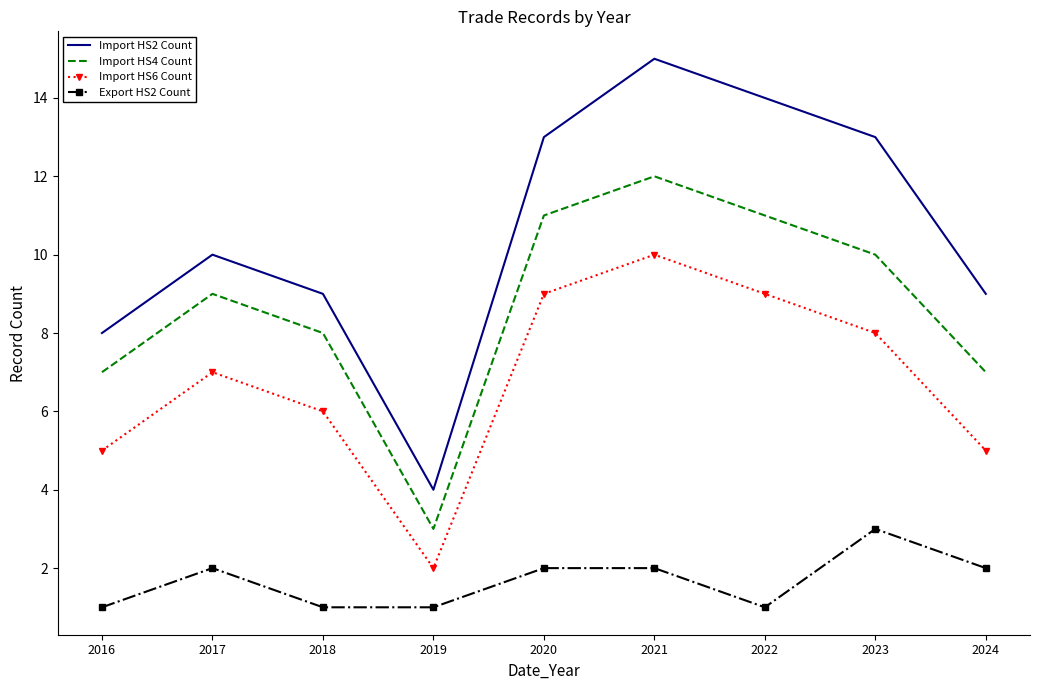

Which category has the lowest value in the Import HS6 Count series?

2019